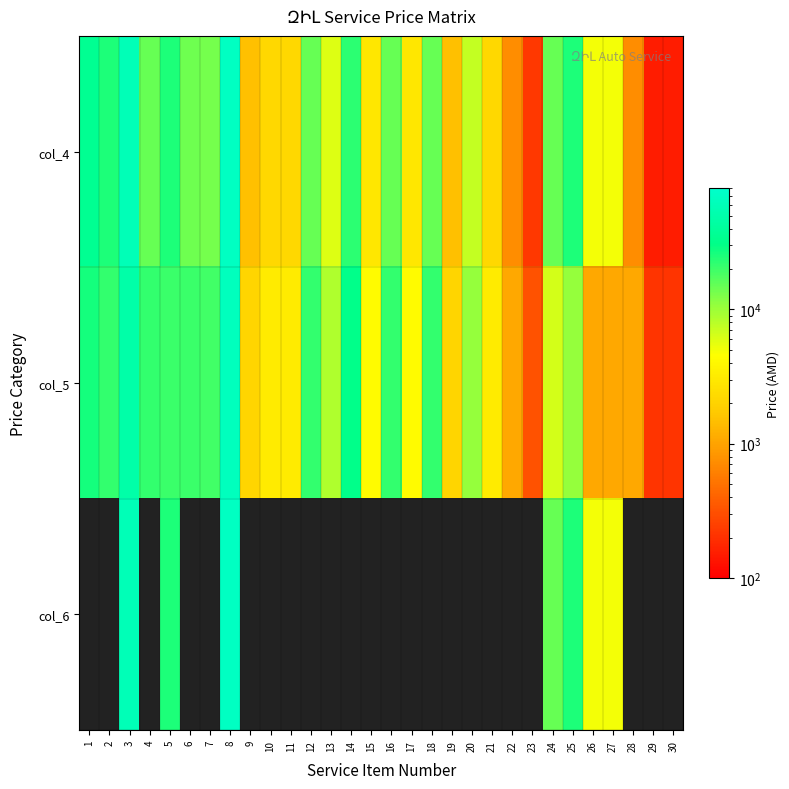

Read the col_4 value at 11.

2226.0